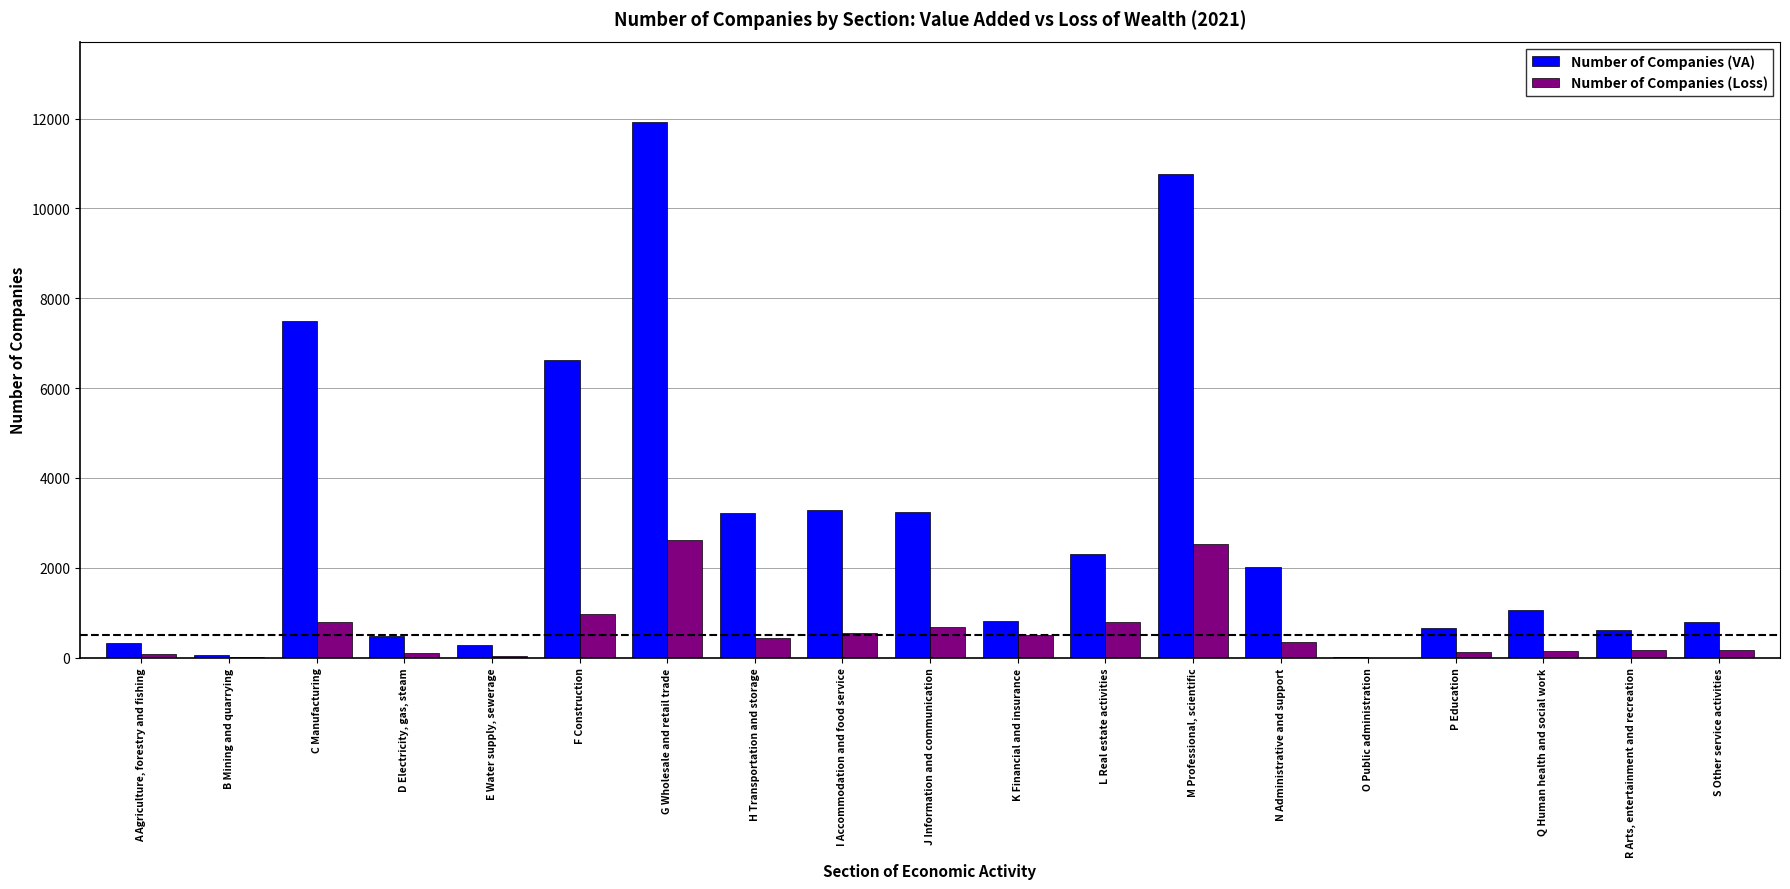

True or false: Number of Companies (Loss) has a value of 799 at C Manufacturing.

True